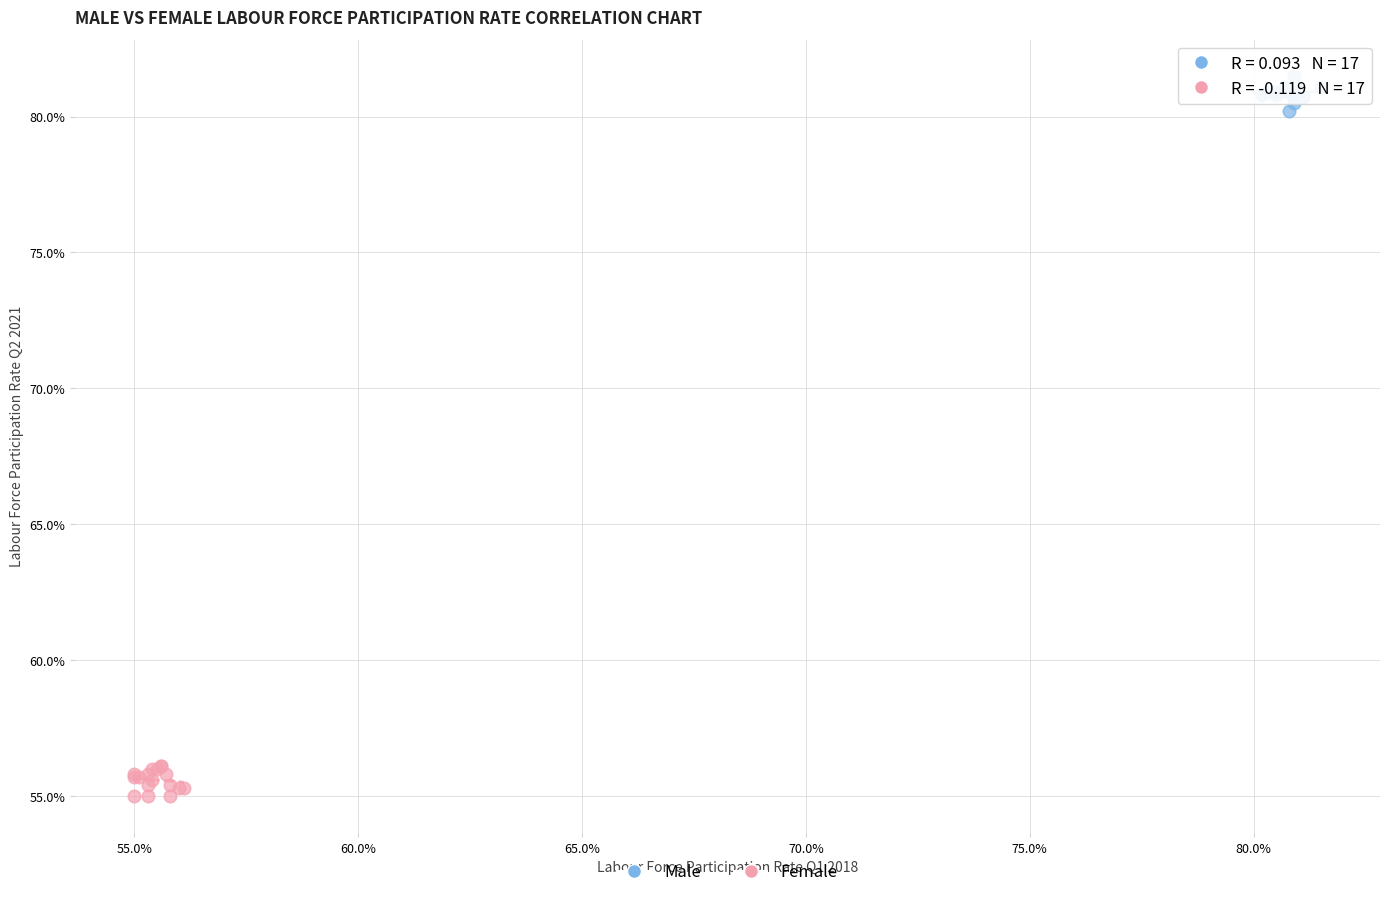

Which series contains the lowest Y value?

Female